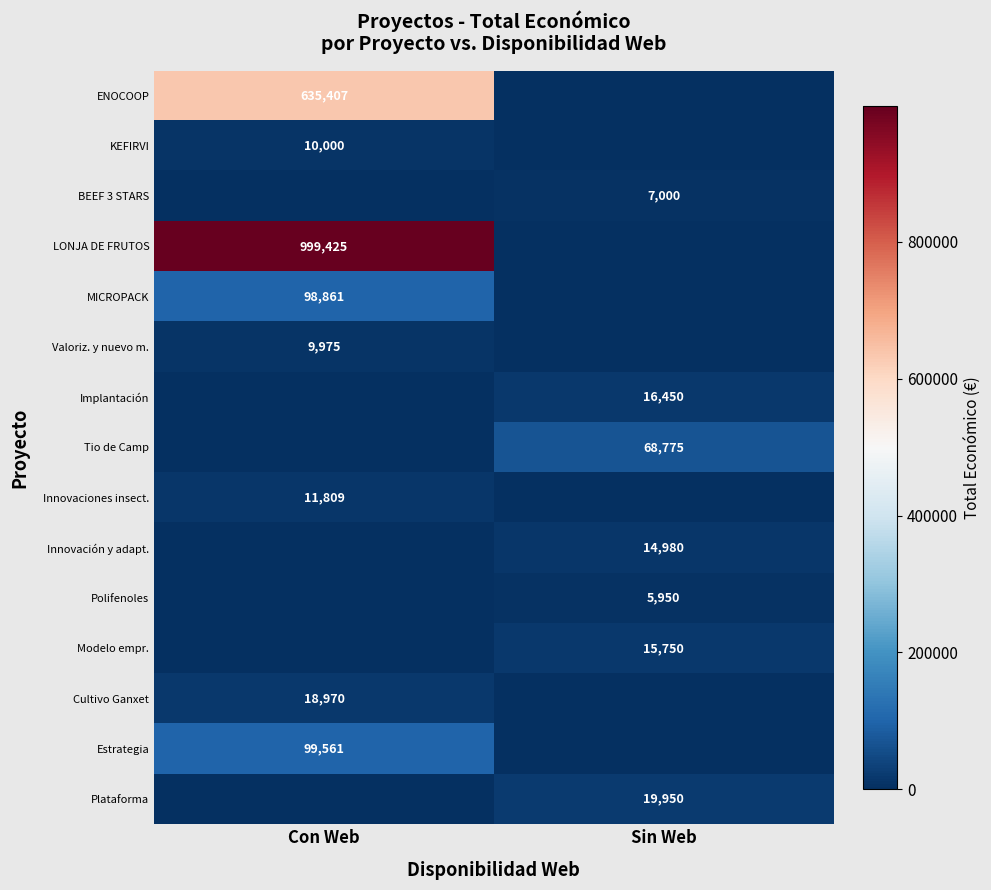

True or false: KEFIRVI has a value of 15682 at Con Web.

False